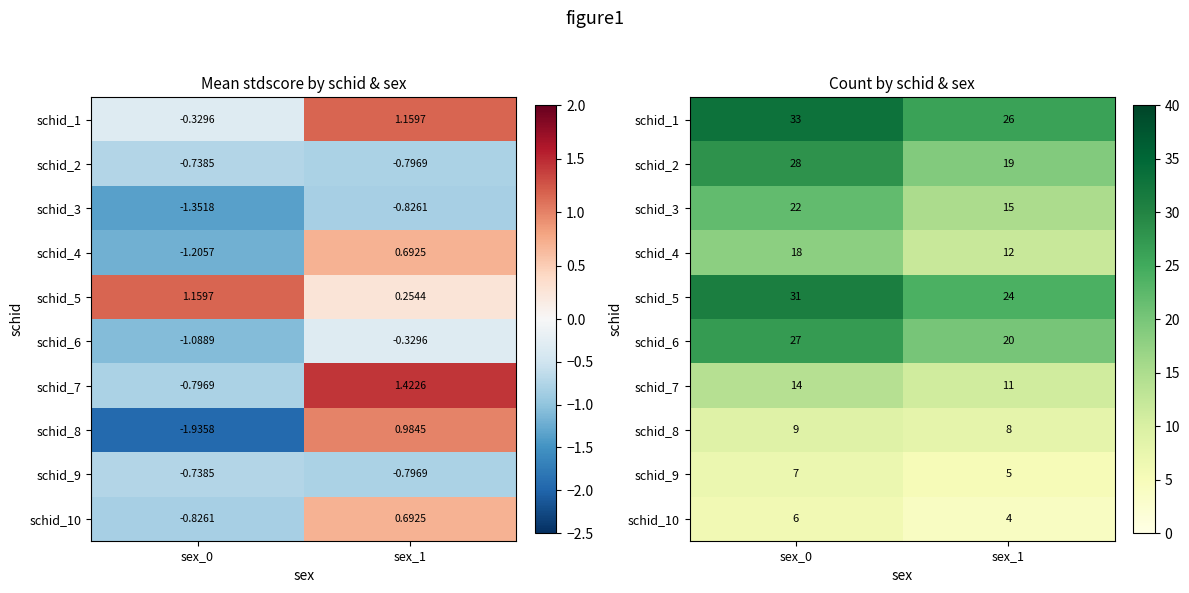

Which category has the lowest value in the schid_3 series?

sex_1